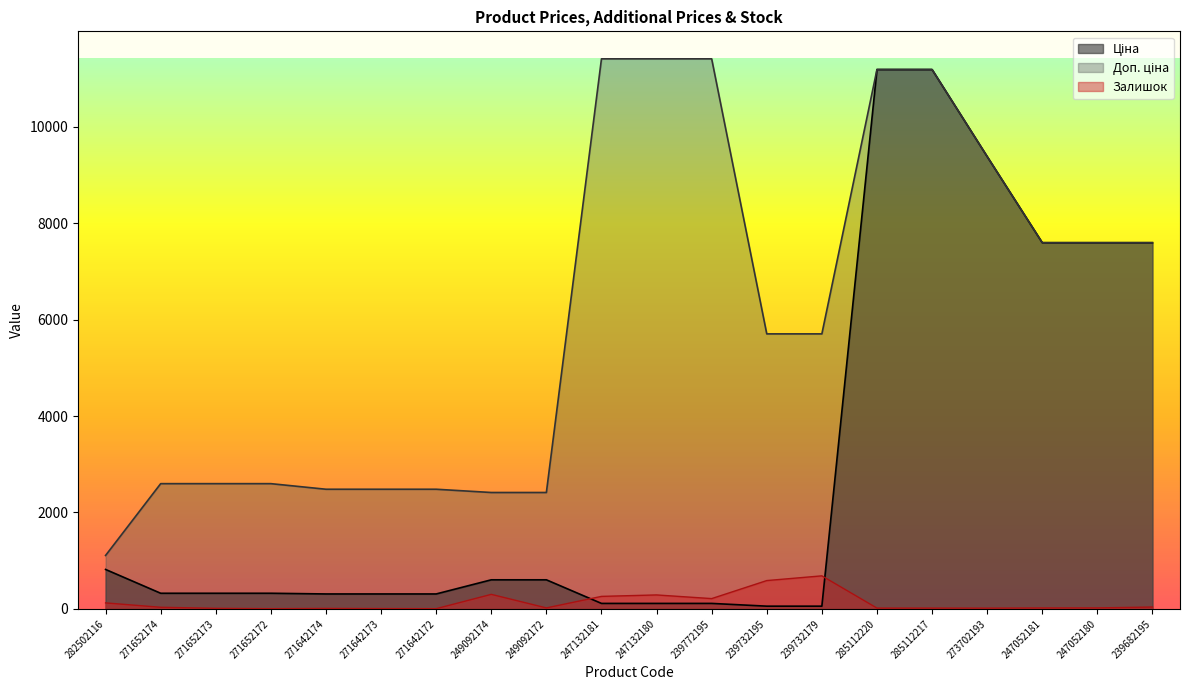

What is the minimum value shown in the chart?

5.0